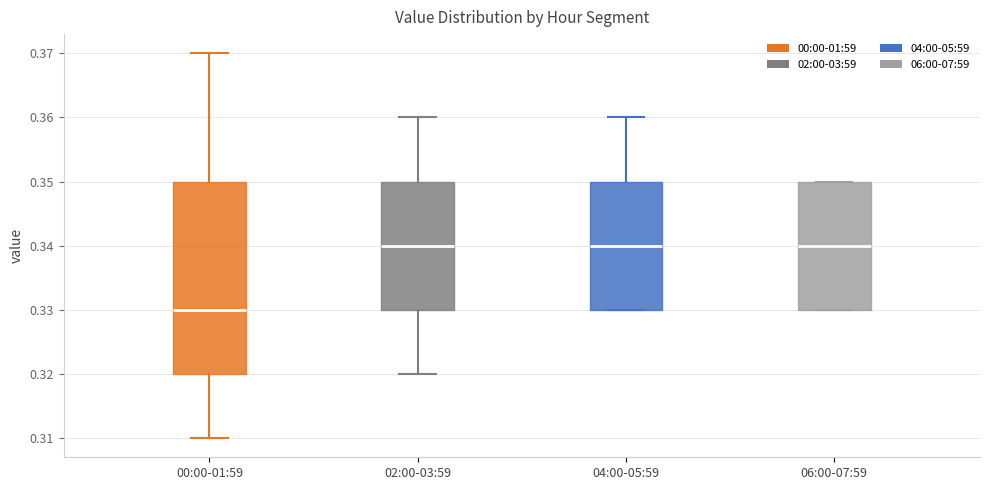

Comparing the boxes themselves (not the whiskers), which one is the tallest?

00:00-01:59